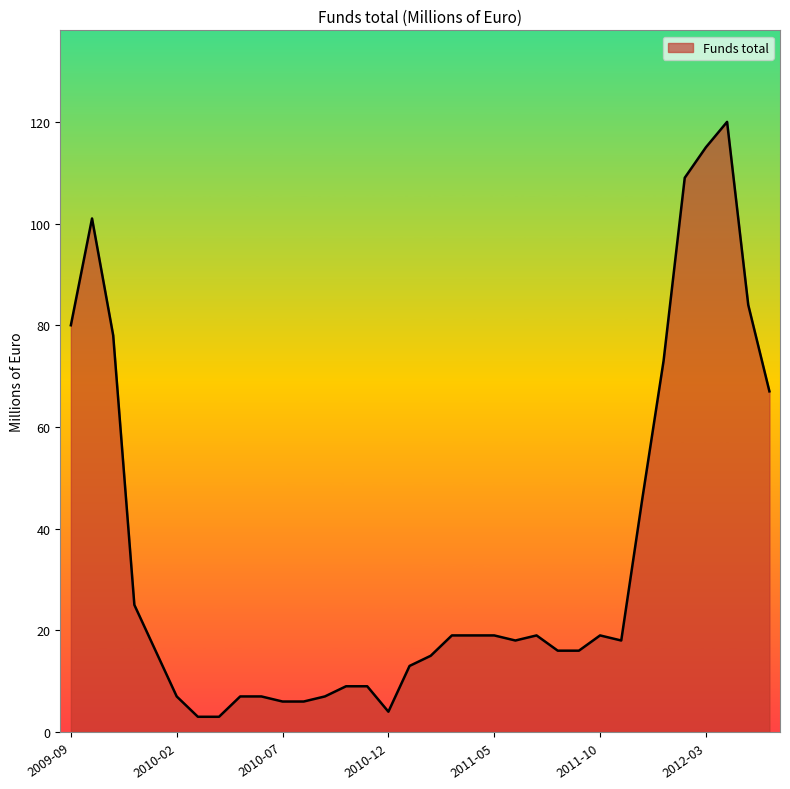

What is the difference between the maximum and minimum values?

117